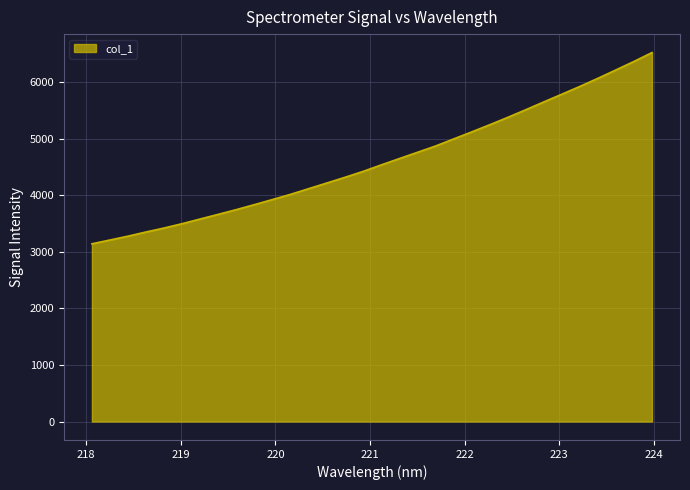

What is the greatest value displayed?

6527.0